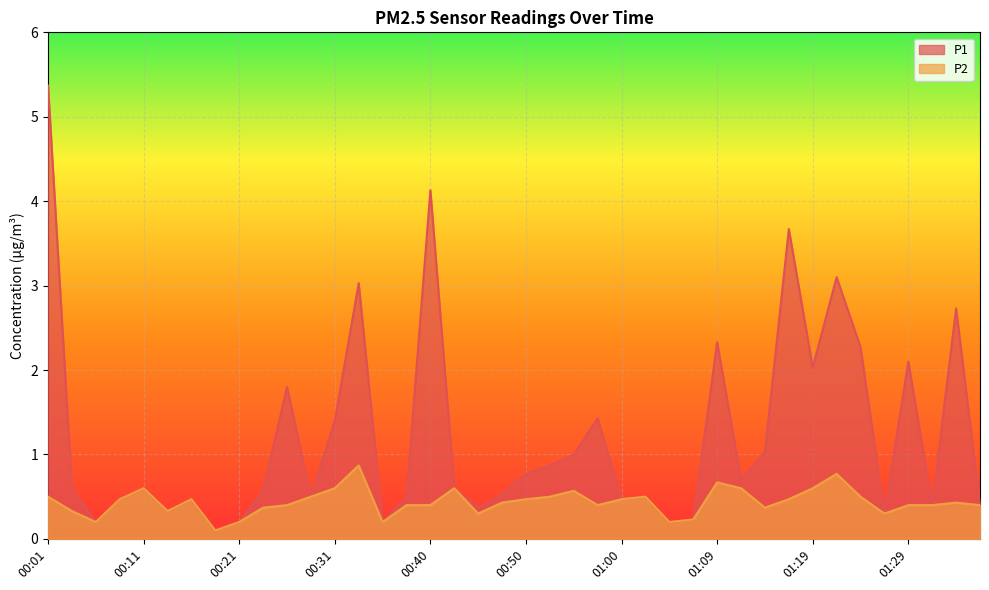

What is the difference between the P1 values at 01:22 and 00:21?

2.9